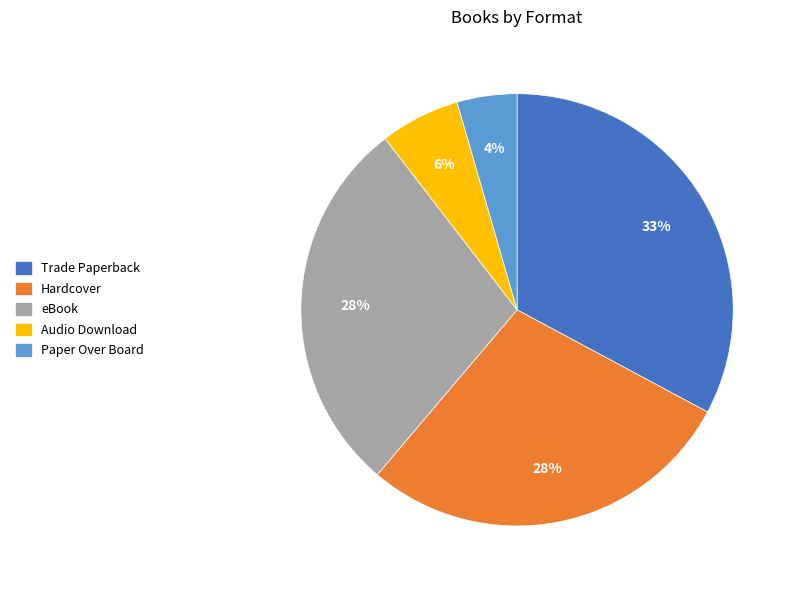

What percentage is the Hardcover slice, to the nearest percent?

28%